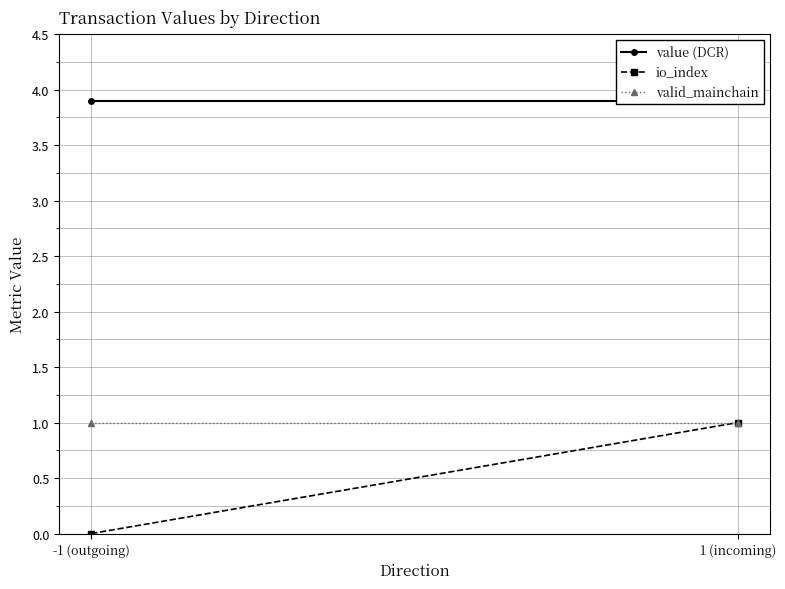

Which label corresponds to the smallest value in the chart?

-1 (outgoing)